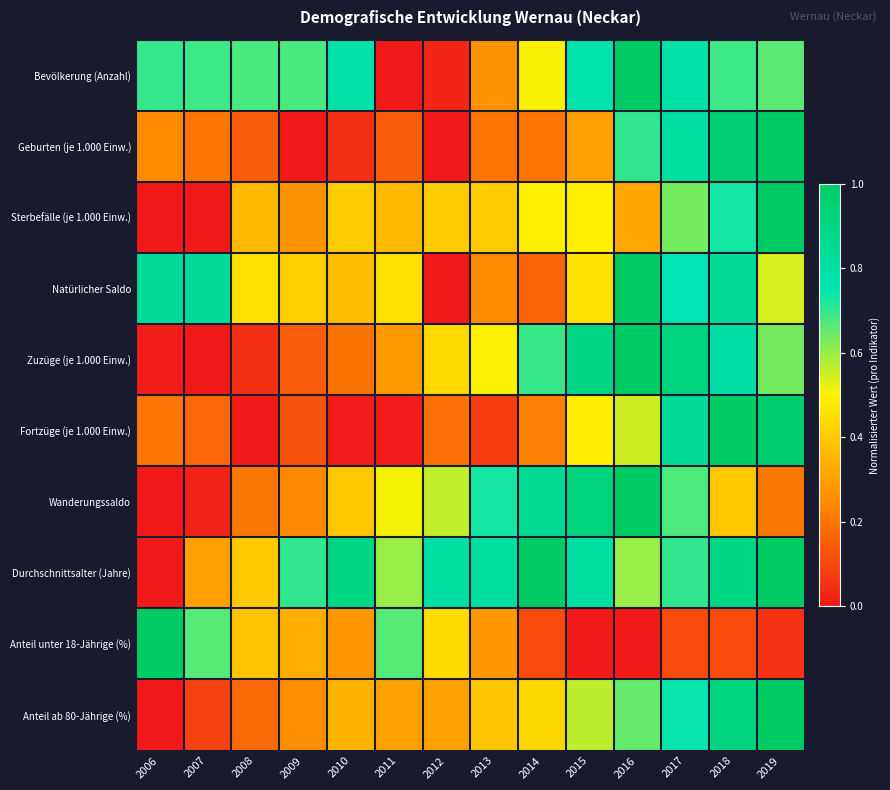

Which series has the largest total across all categories?

Durchschnittsalter (Jahre)